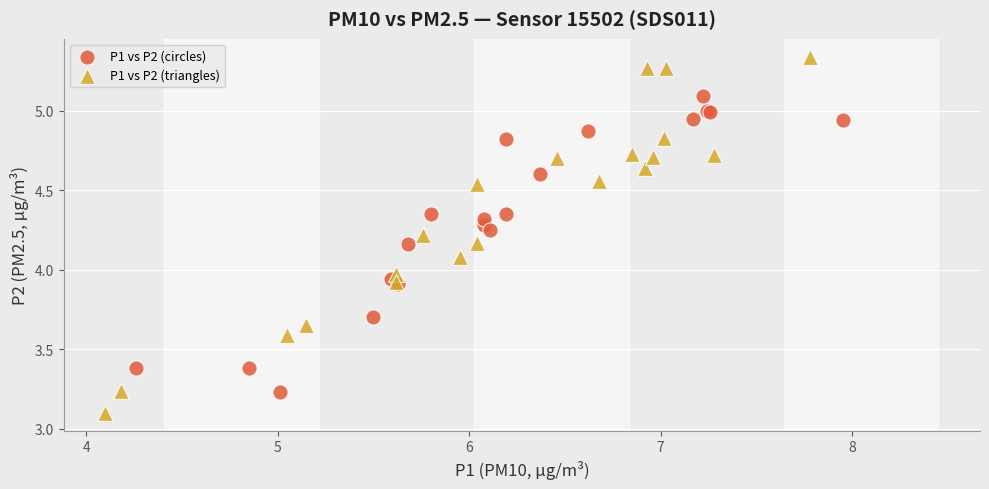

Which series has the widest spread of Y values?

P1 vs P2 (triangles)